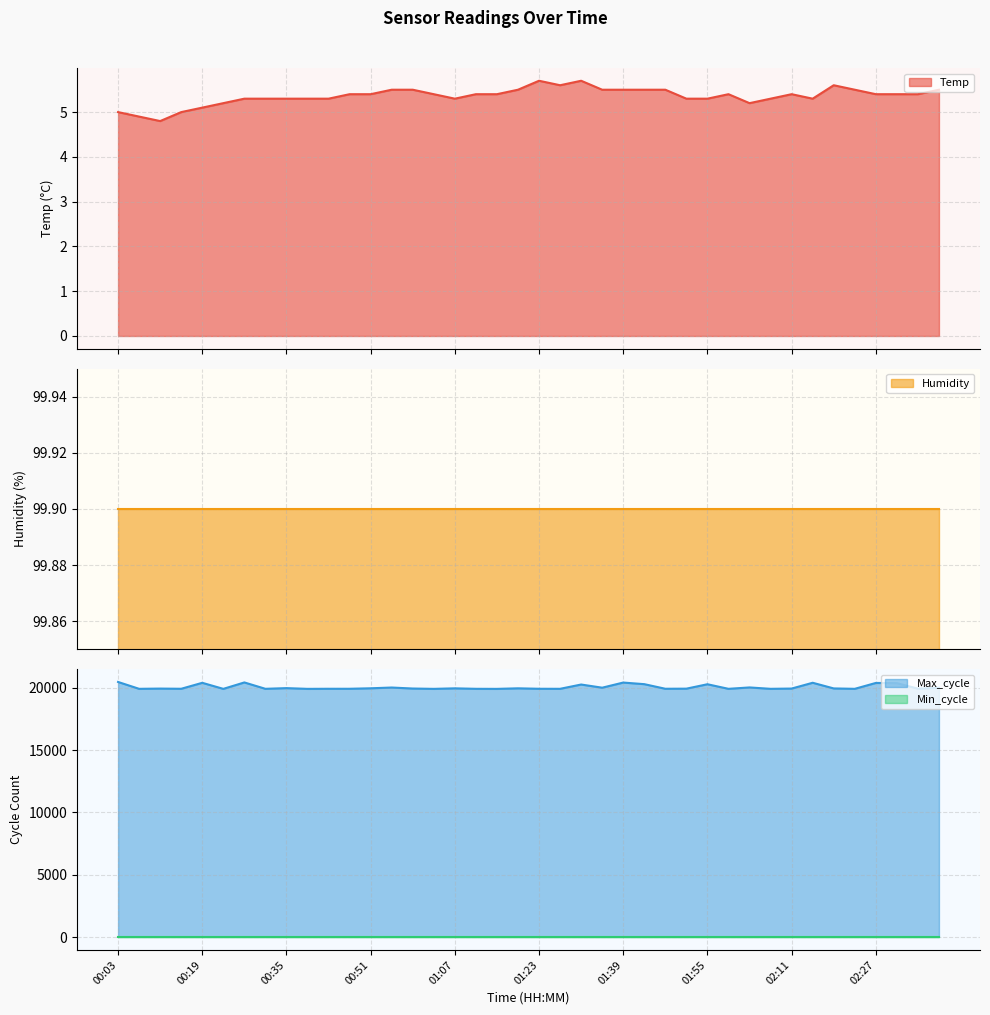

At how many categories does at least one series exceed 17578?

40